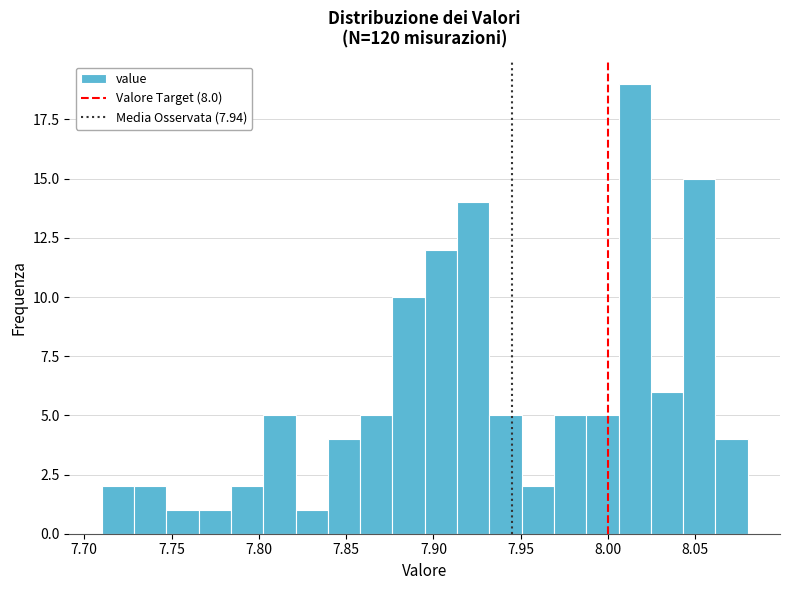

Read against the x-axis, roughly where is the centre of the tallest bar?

8.015